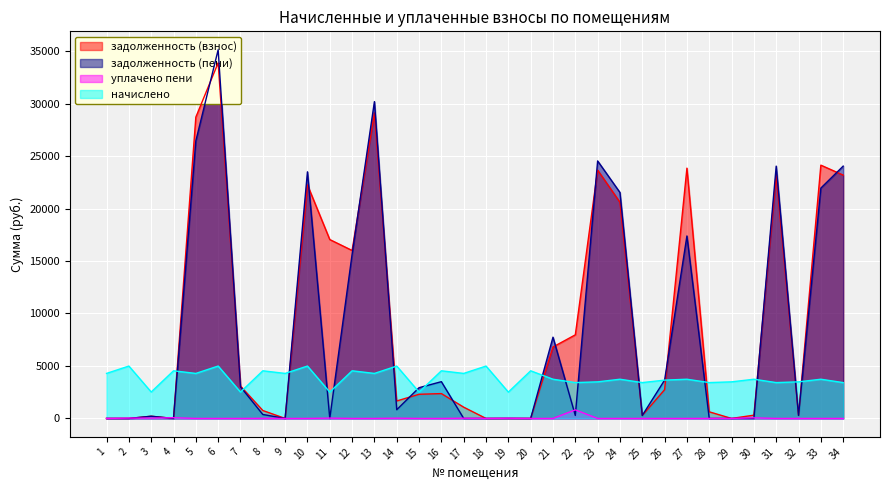

Is the value of задолженность (пени) at 26 greater than the value of уплачено пени at 31?

Yes